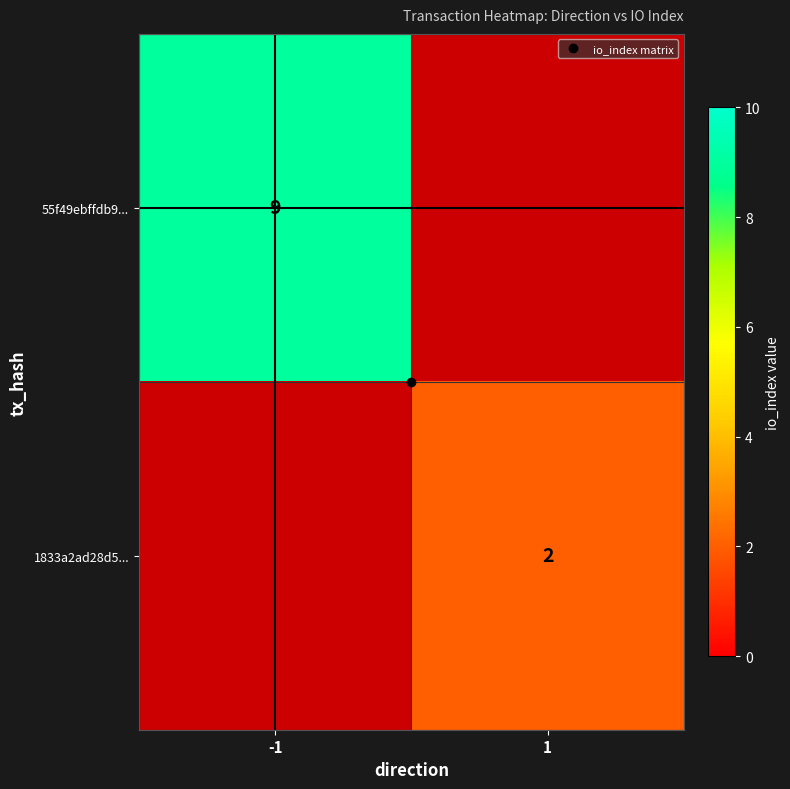

Which category has the lowest value across all series?

1